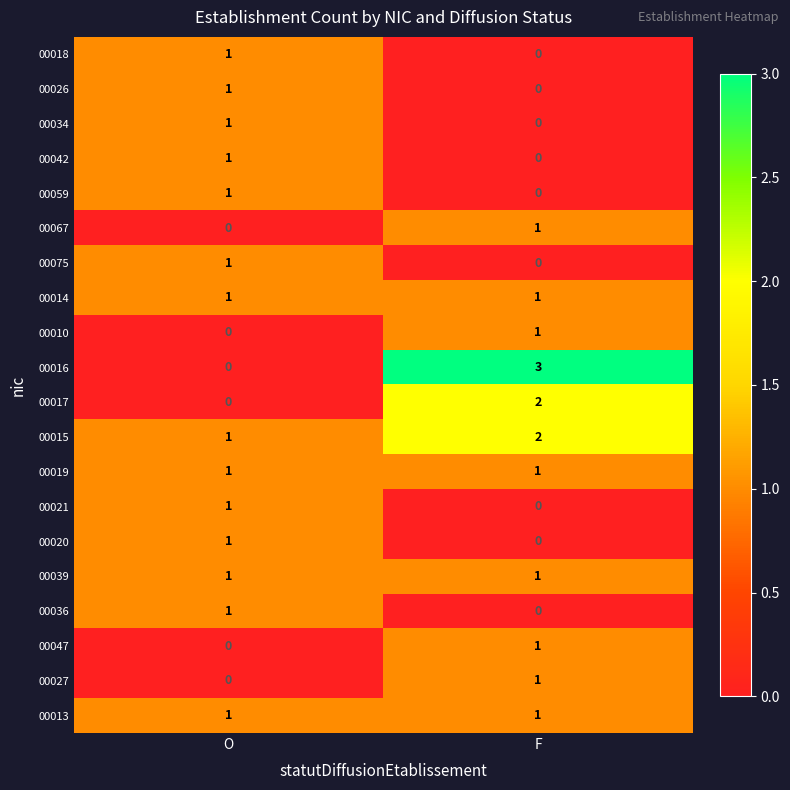

Which category has the highest value across all series?

F